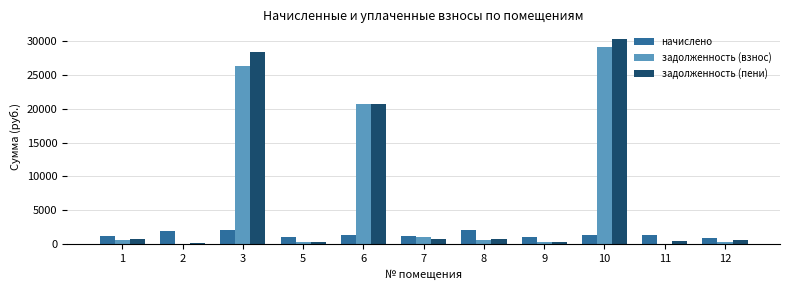

The value of задолженность (взнос) at 1 is 682.9. True or false?

True